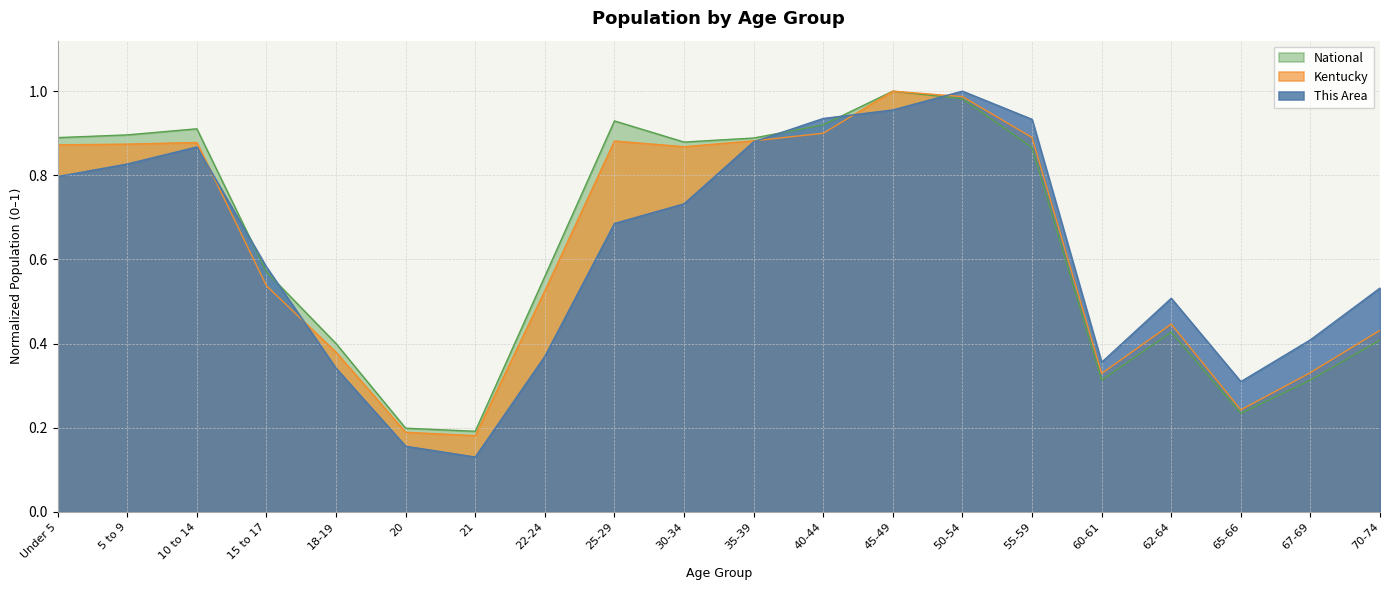

What position from the left is 50-54?

14